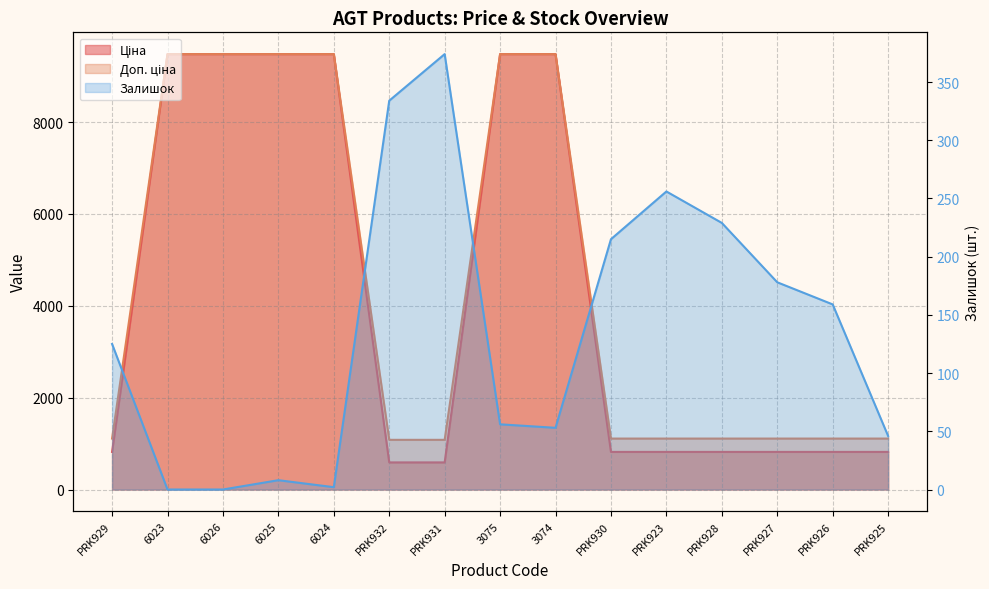

What are all the series names shown in the legend?

Ціна, Доп. ціна, Залишок